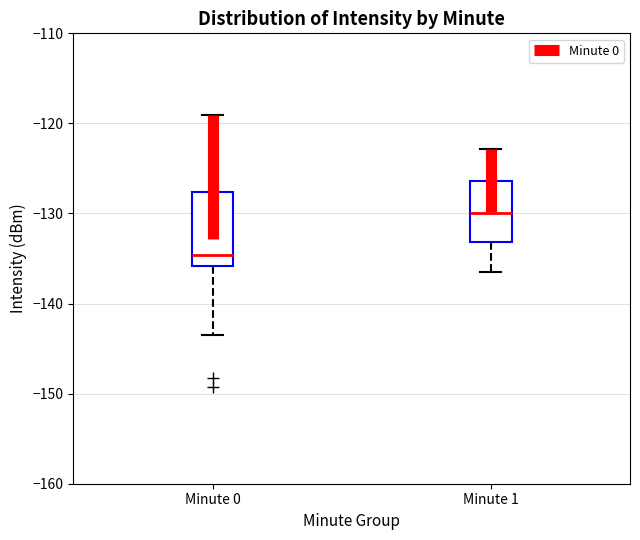

Which box is the tallest, from its lower edge to its upper edge?

Minute 0